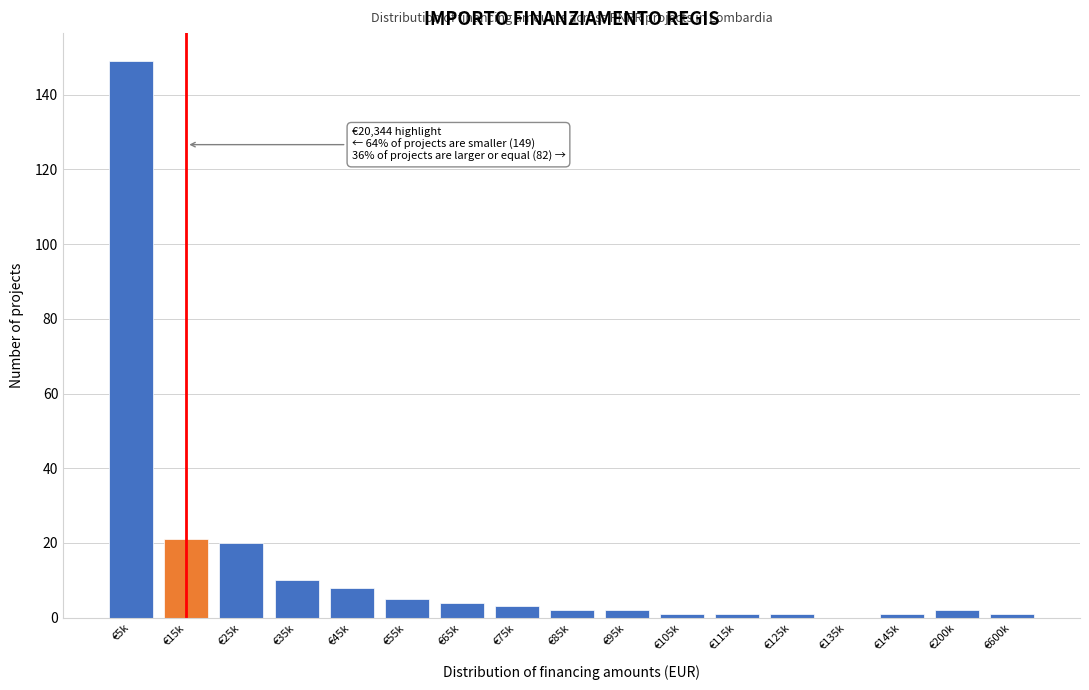

Which has a higher value, €135k or €65k?

€65k